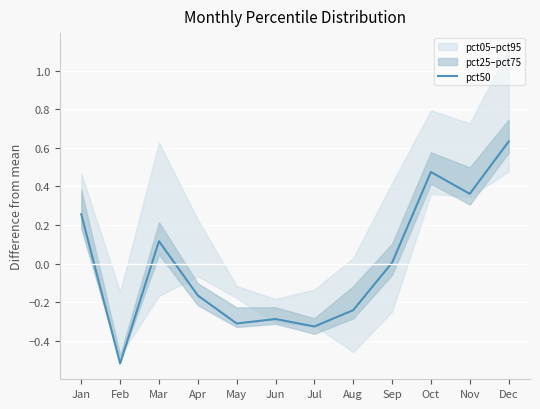

Reading left to right, transcribe all the data shown in this chart.

Jan=0.3	Feb=-0.5	Mar=0.1	Apr=-0.2	May=-0.3	Jun=-0.3	Jul=-0.3	Aug=-0.2	Sep=0.0	Oct=0.5	Nov=0.4	Dec=0.6